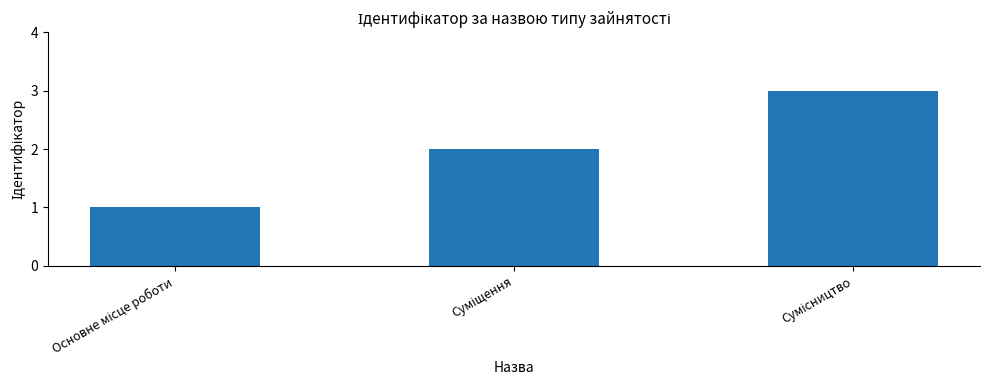

Count the number of data series in this chart.

1